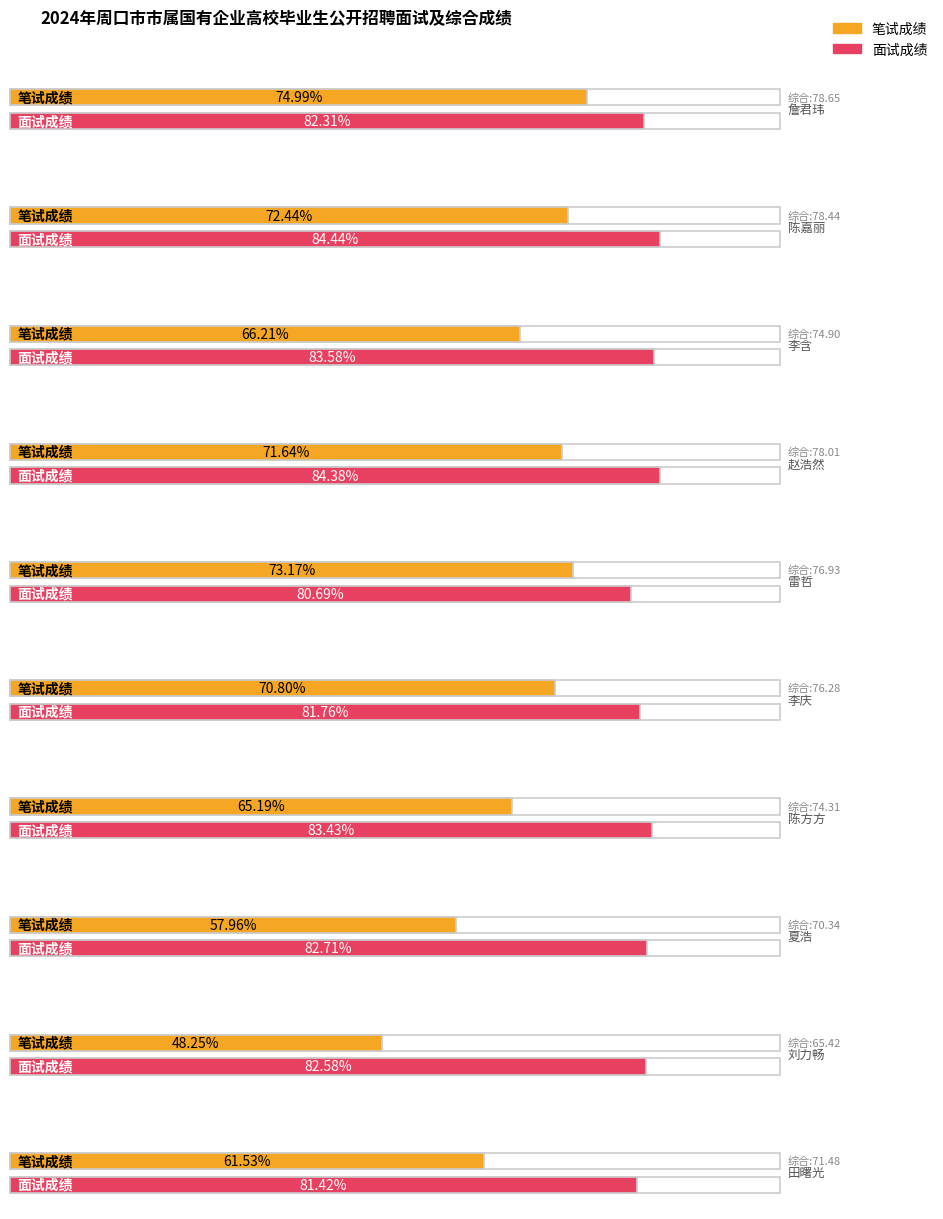

At how many categories does at least one series exceed 71?

10